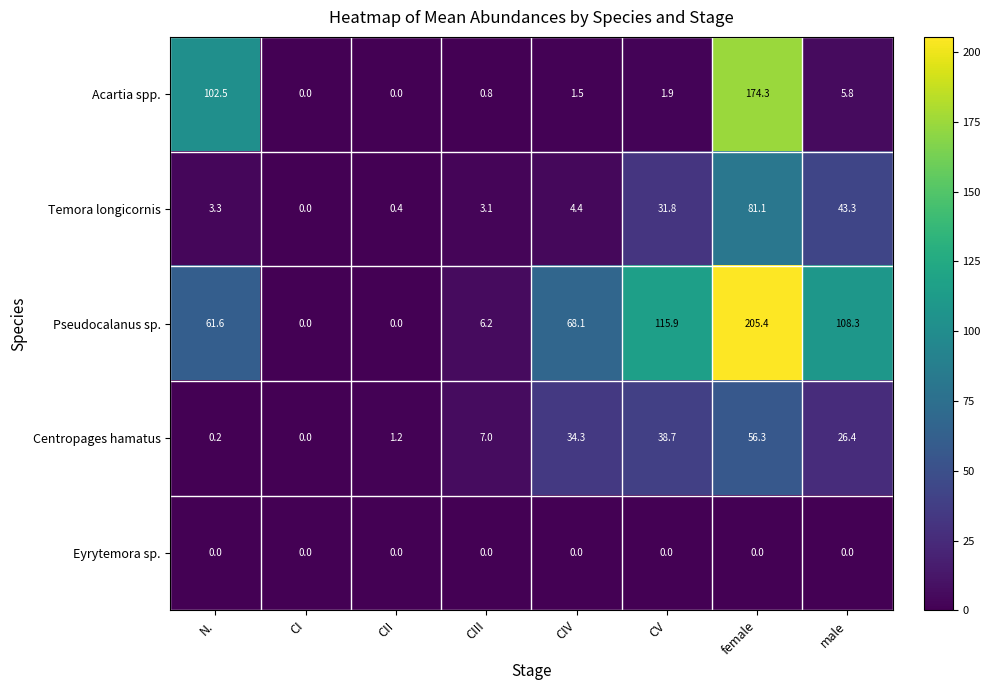

At how many categories does at least one series exceed 1?

7